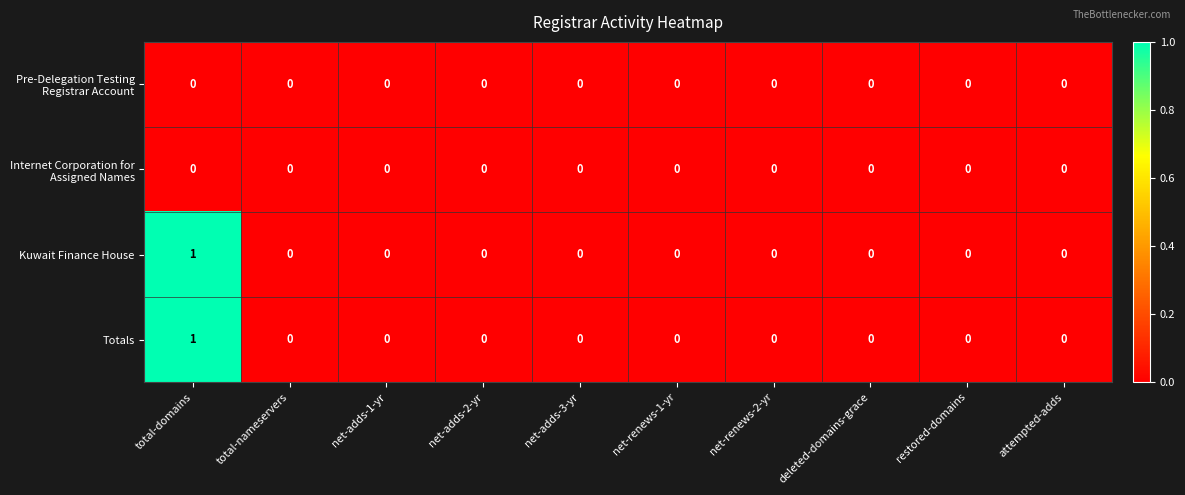

Which category has the highest value across all series?

total-domains